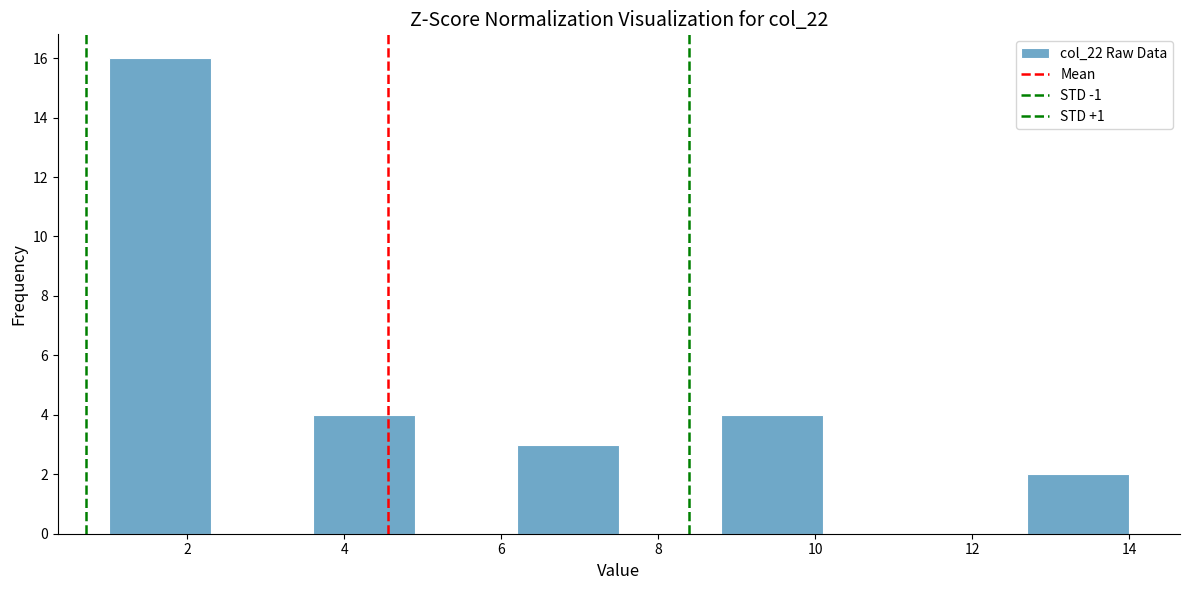

Reading left to right, list every bar in this chart as the range it spans on the x-axis followed by its height. Neither the bar edges nor the heights are printed on the chart, so give them approximately, as read against the axes.

1.0 to 2.3: 16
2.3 to 3.6: 0
3.6 to 4.9: 4
4.9 to 6.2: 0
6.2 to 7.5: 3
7.5 to 8.8: 0
8.8 to 10.1: 4
10.1 to 11.4: 0
11.4 to 12.7: 0
12.7 to 14.0: 2